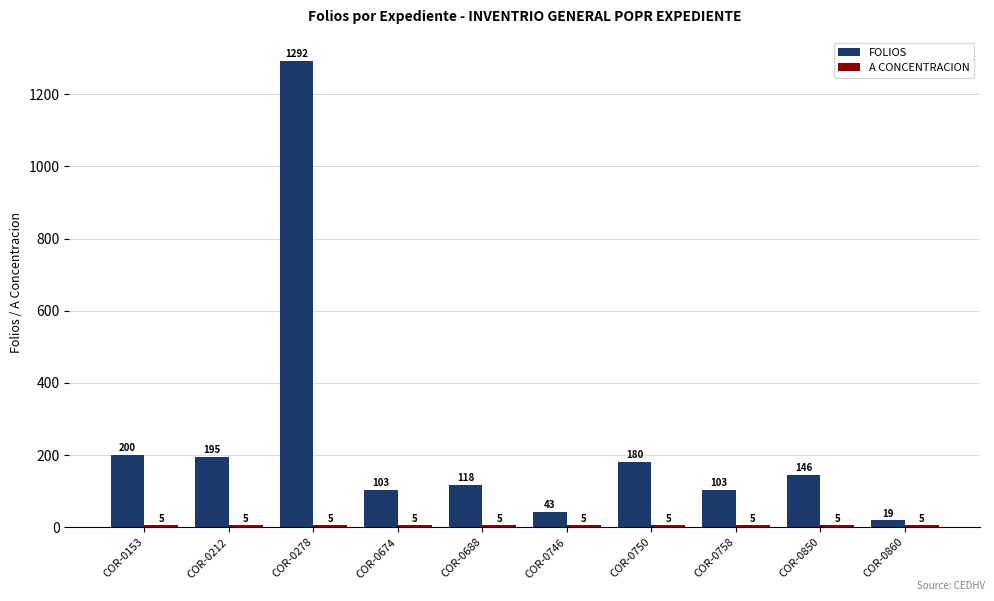

True or false: FOLIOS has a value of 19 at COR-0860.

True